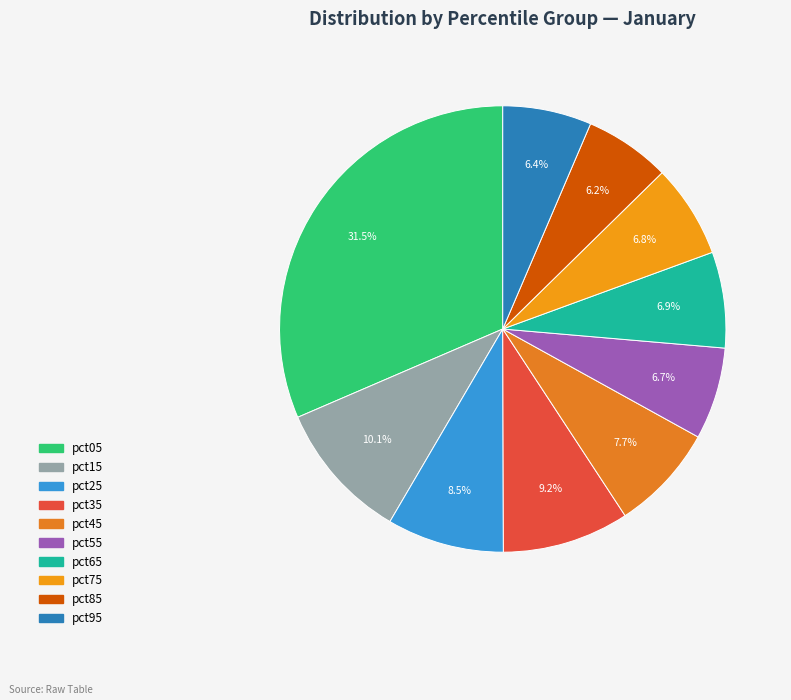

How much of the chart is everything except pct95?

93.6%